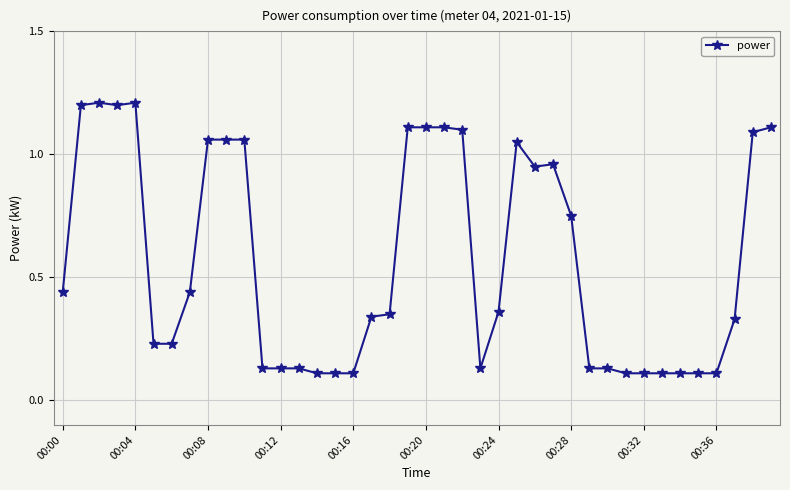

What is the value of the 4th point from the left?

1.2